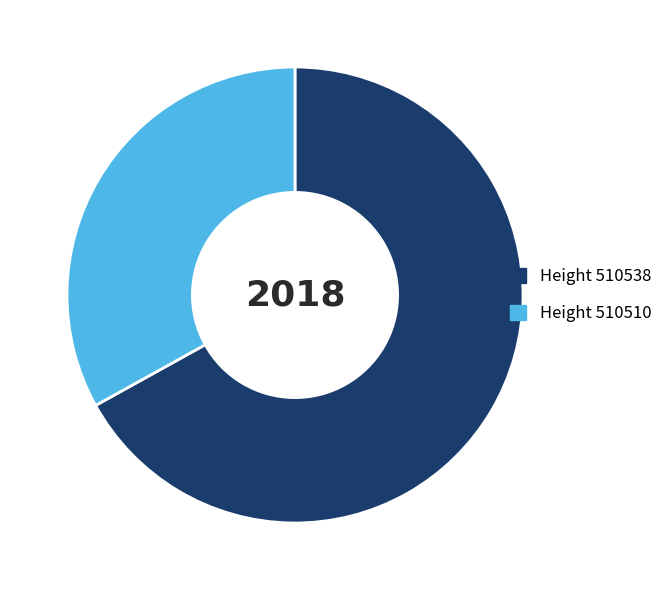

Is there a majority slice in this chart?

Yes